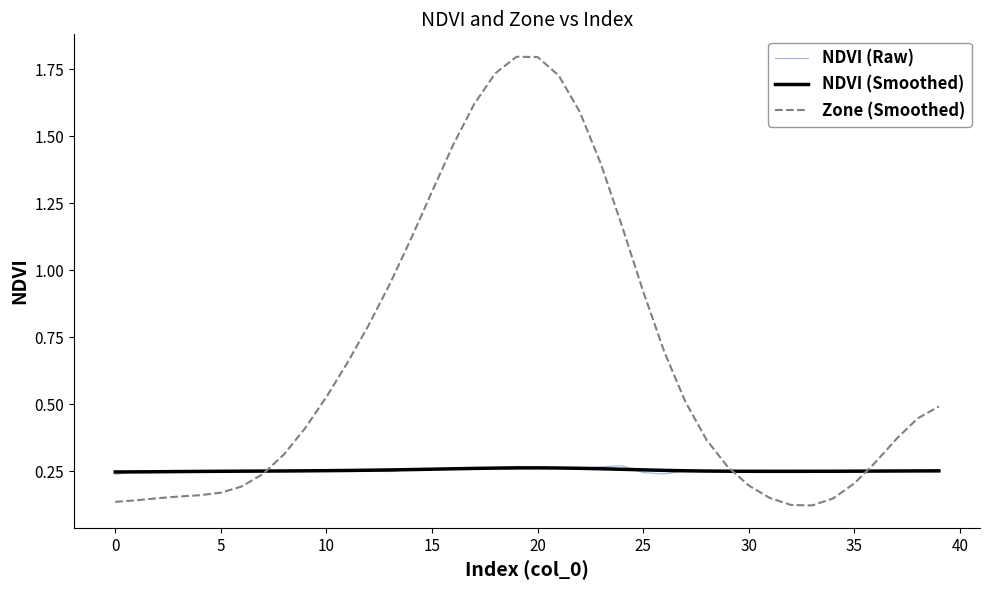

Which series has the largest range (max minus min)?

Zone (Smoothed)